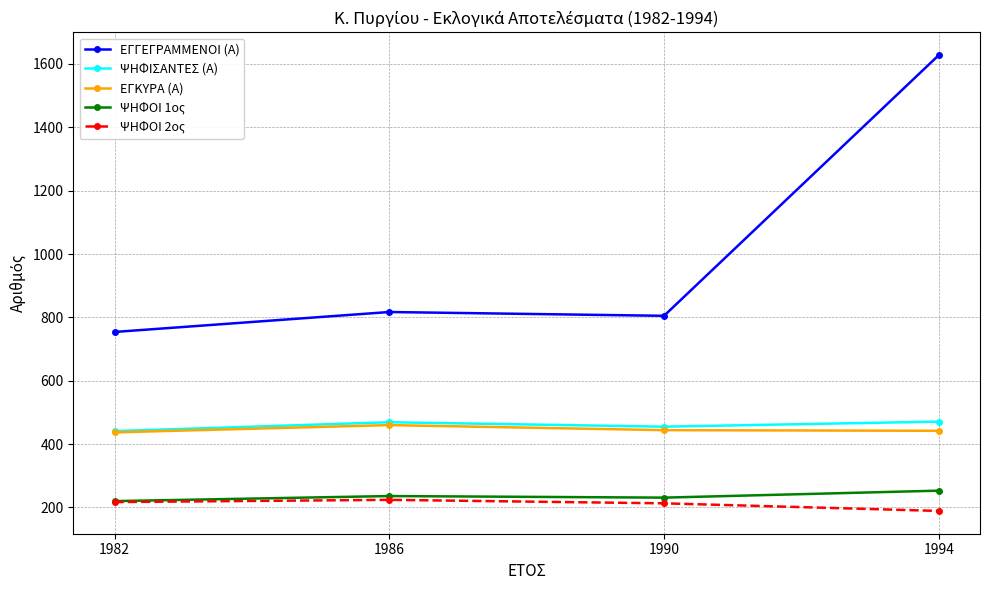

What is the minimum value for ΨΗΦΟΙ 2ος?

189